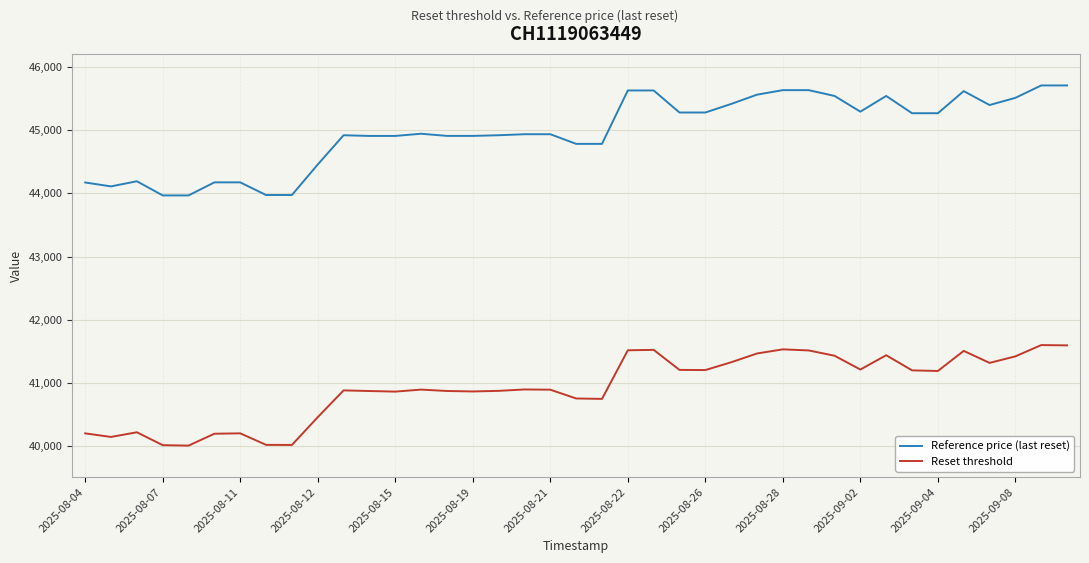

Which series has the widest spread of values?

Reference price (last reset)